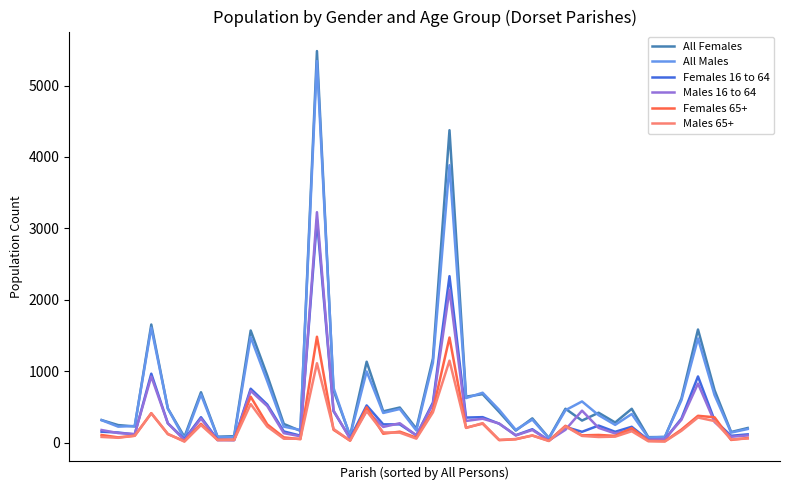

At how many categories does at least one series exceed 2595?

2